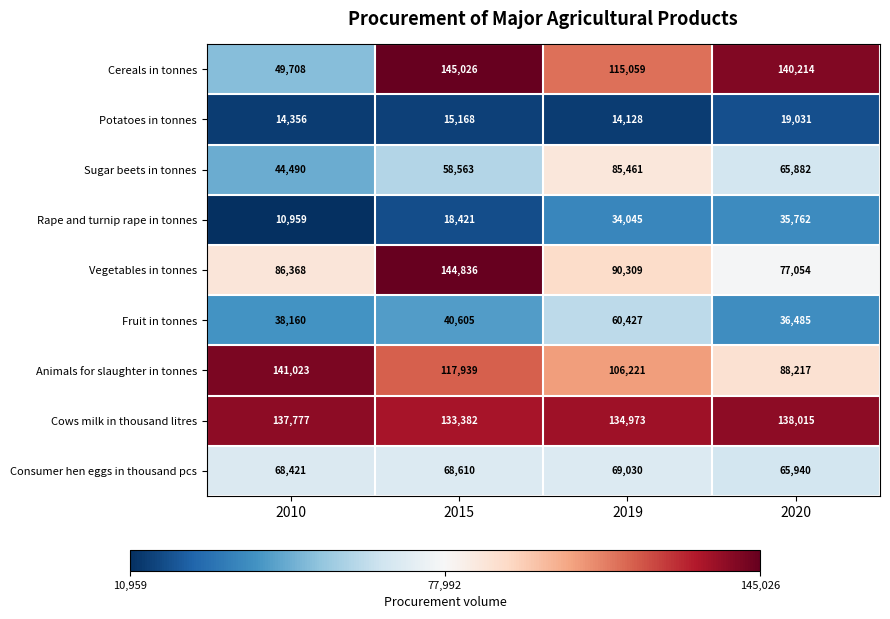

What is the difference between the maximum and minimum values in the Fruit in tonnes series?

23942